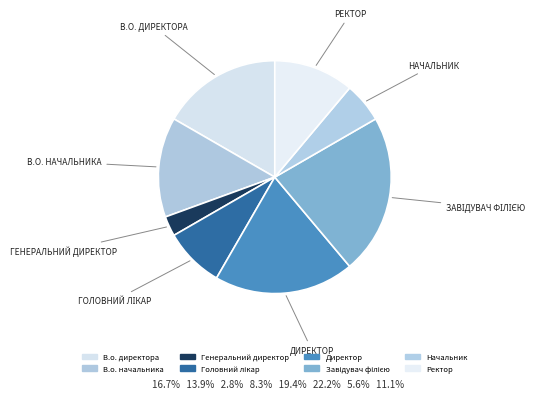

How many segments does this pie chart have?

8